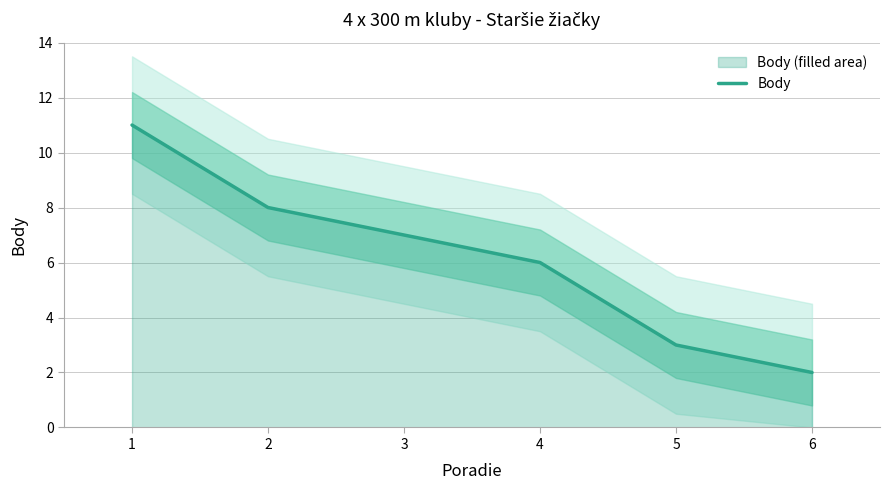

What is the difference between the maximum and minimum values?

9